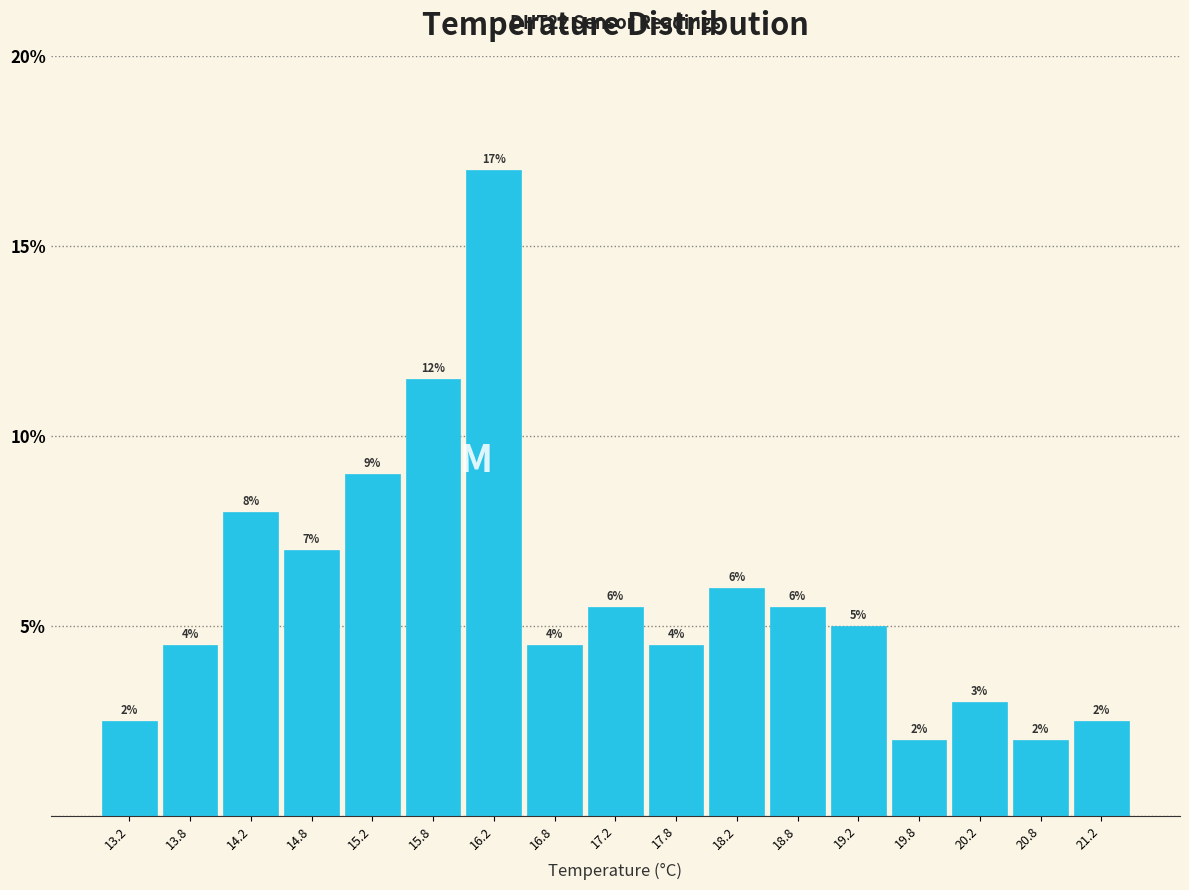

Which range on the x-axis has the tallest bar?

16.0 to 16.5